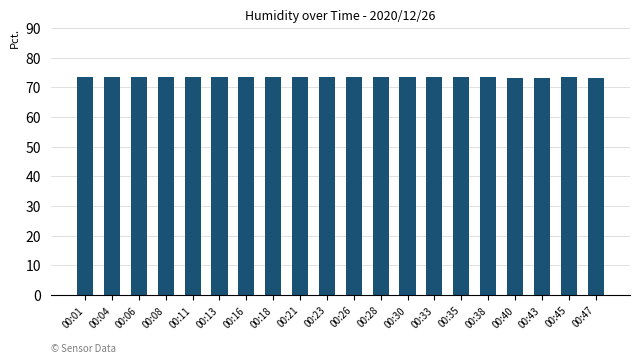

How many series are shown in this chart?

1